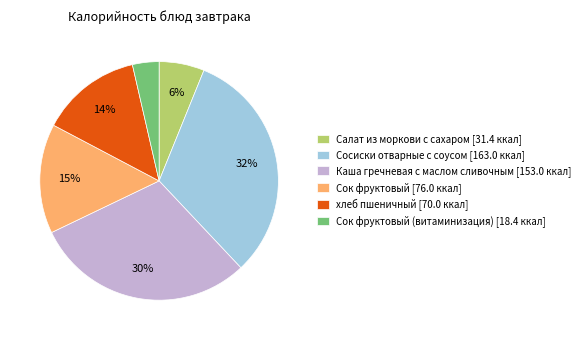

Is there any slice that represents more than half of the pie?

No